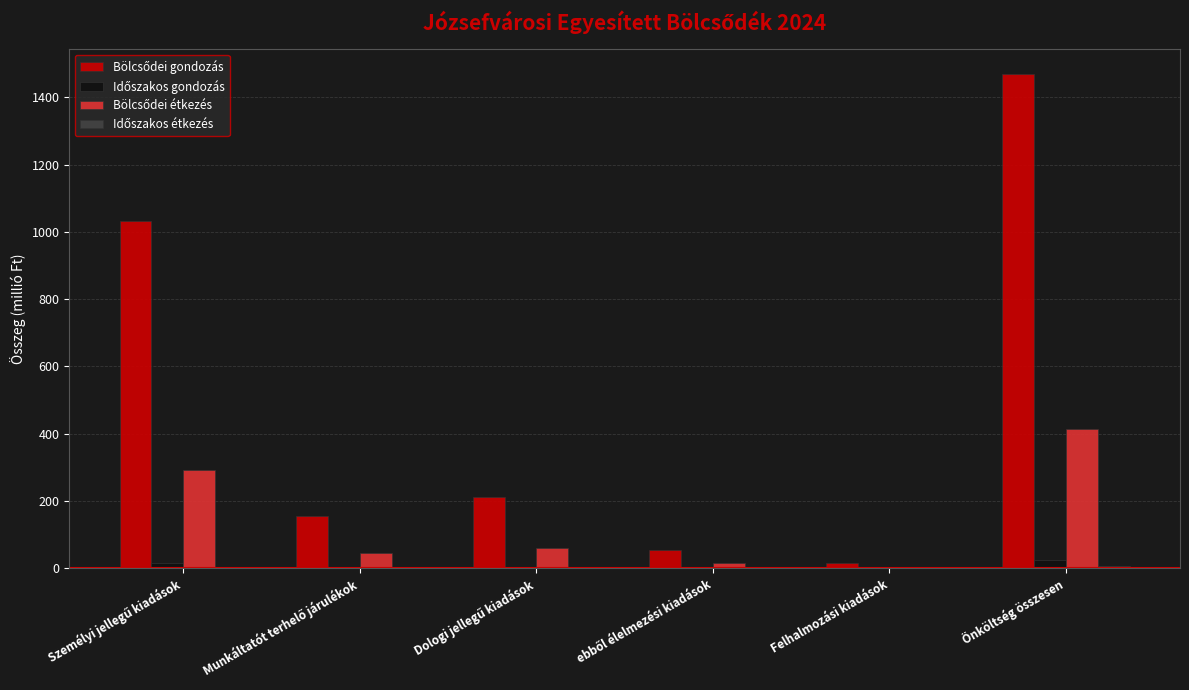

At which category does the chart reach its peak across all series?

Önköltség összesen